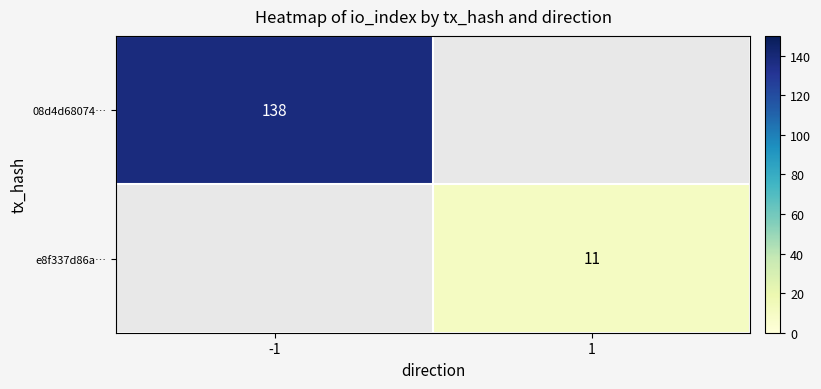

Is it true that e8f337d86a… equals 6 at 1?

False